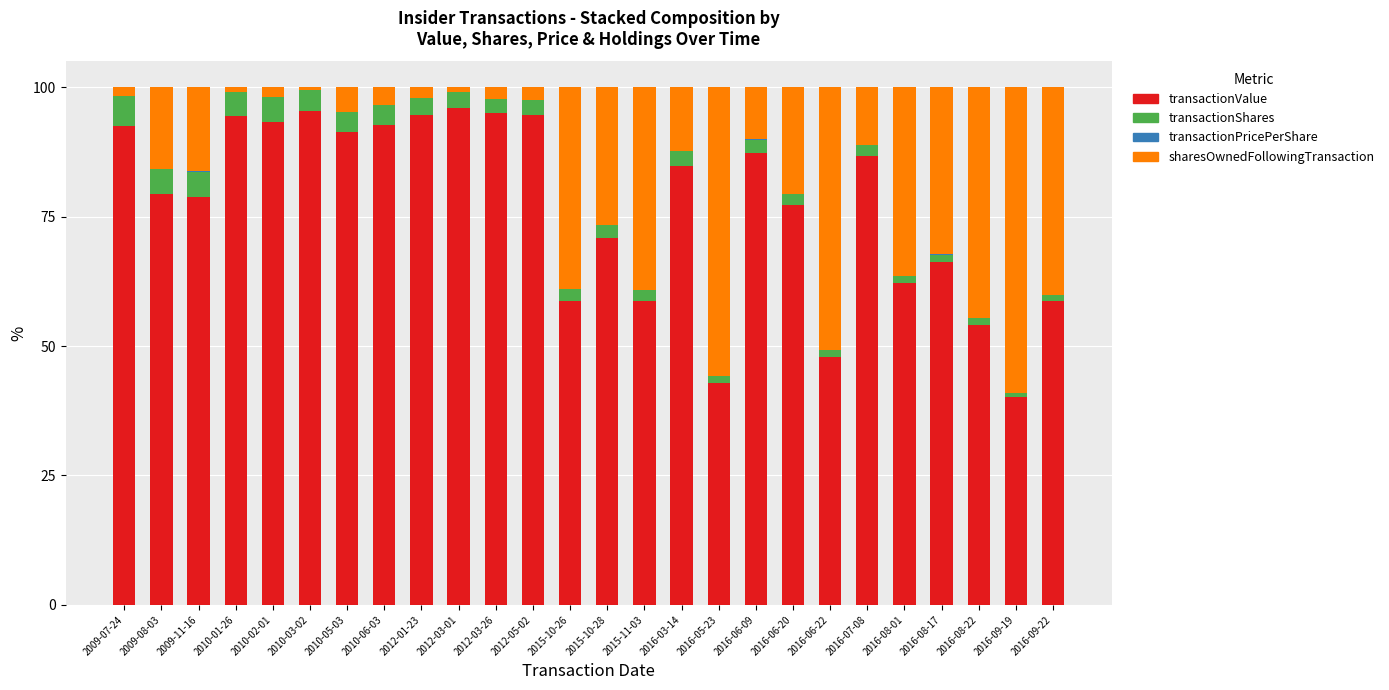

The value of transactionValue at 2010-05-03 is 139.7. True or false?

False